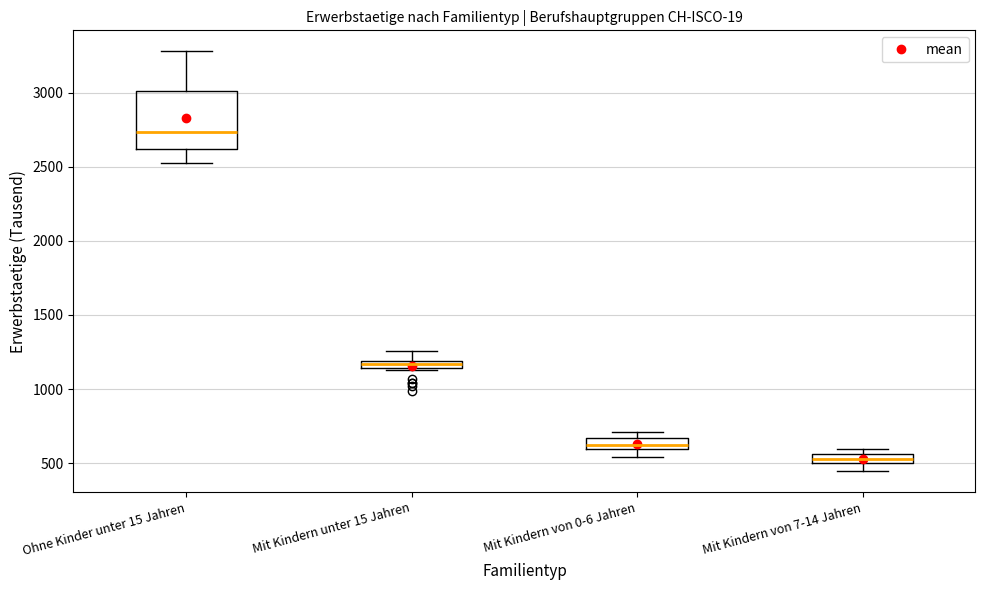

Which box is the tallest, from its lower edge to its upper edge?

Ohne Kinder unter 15 Jahren